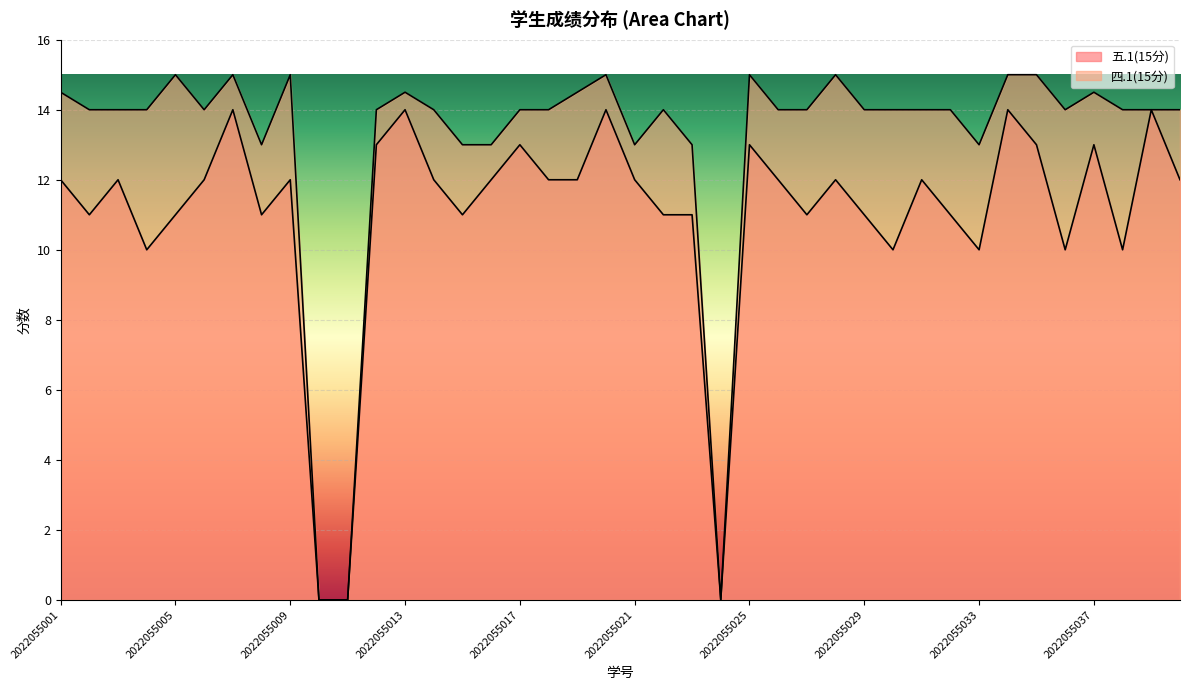

Is it true that 四.1(15分) equals 0.0 at 2022055024?

True